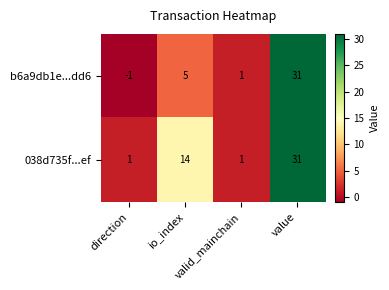

List the series in order of their overall mean, lowest first.

b6a9db1e...dd6, 038d735f...ef